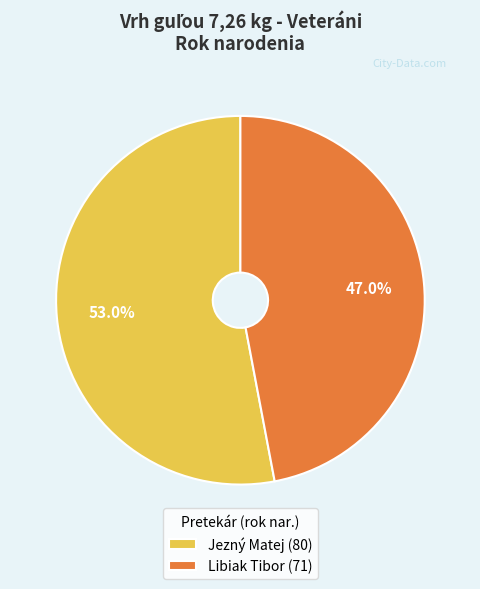

What is the largest slice in the pie chart?

Jezný Matej